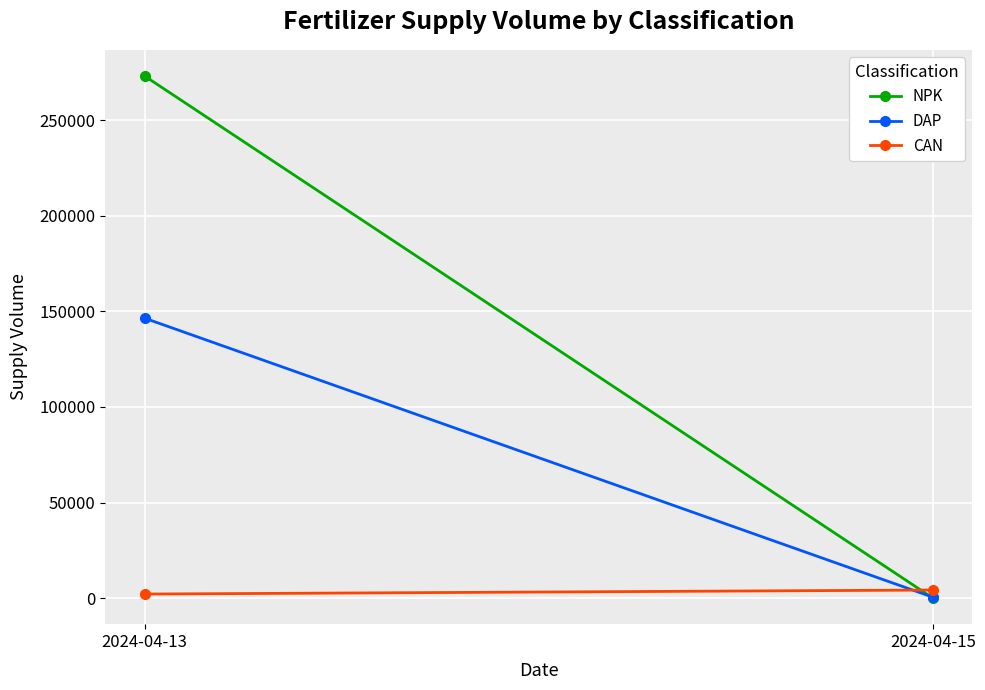

What is the sum of all DAP values?

146950